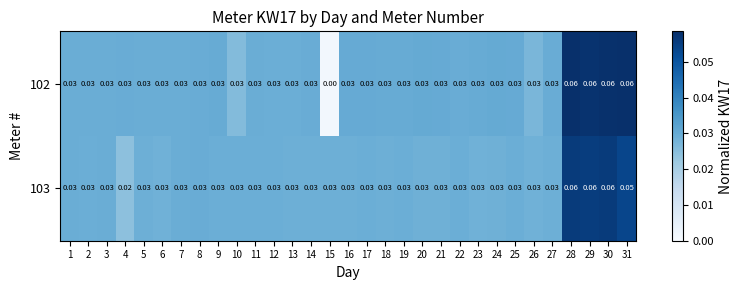

Which has a higher value, 18 or 27?

18